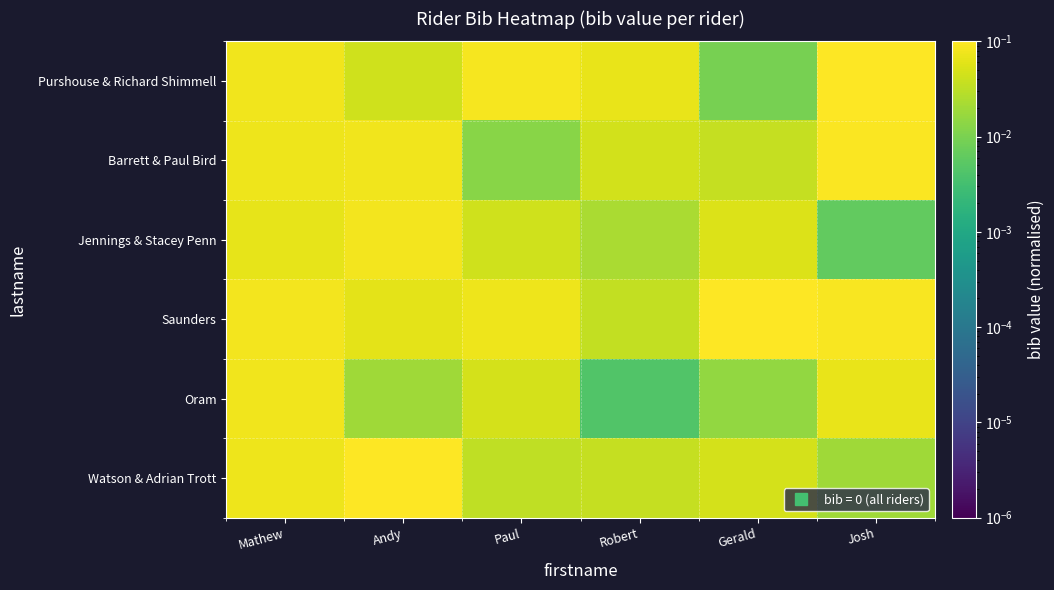

At how many categories does at least one series exceed 0?

6